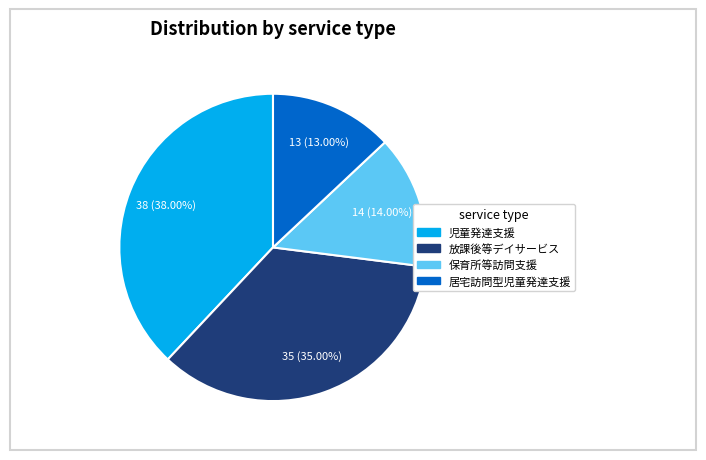

The 児童発達支援 slice represents 51% of the pie. True or false?

False